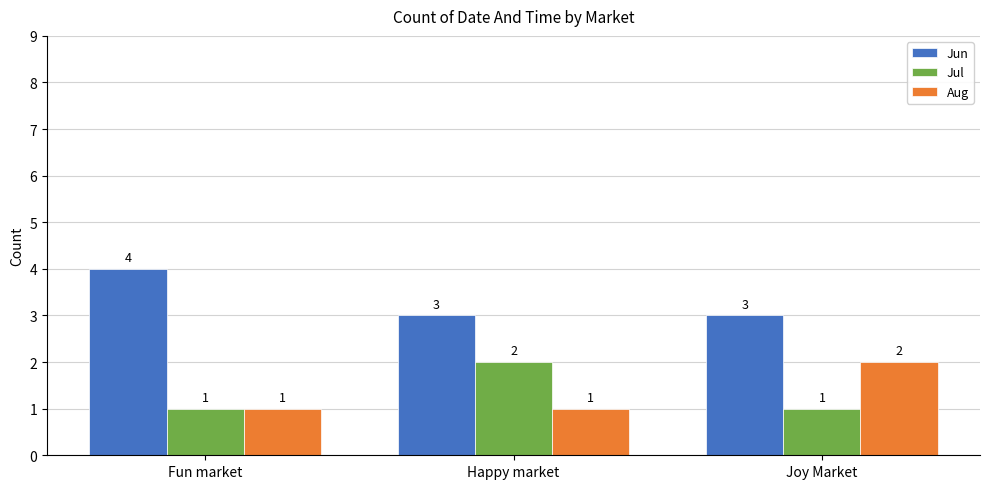

What is the average value of the Jun series?

3